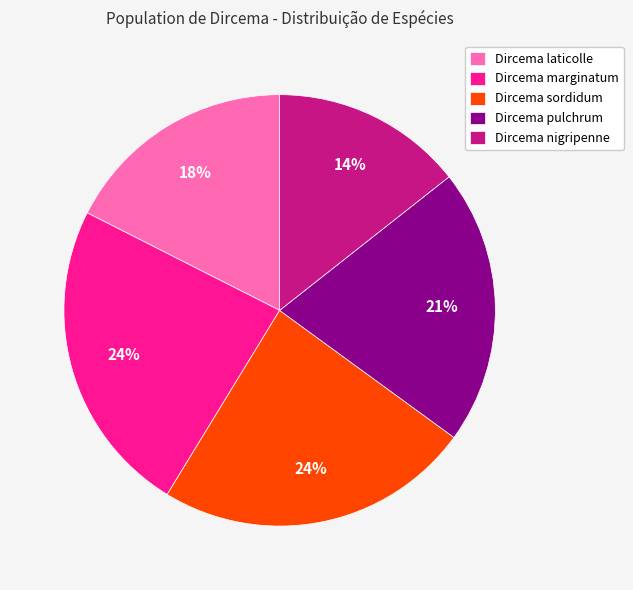

Does Dircema laticolle represent more than half of the total?

No